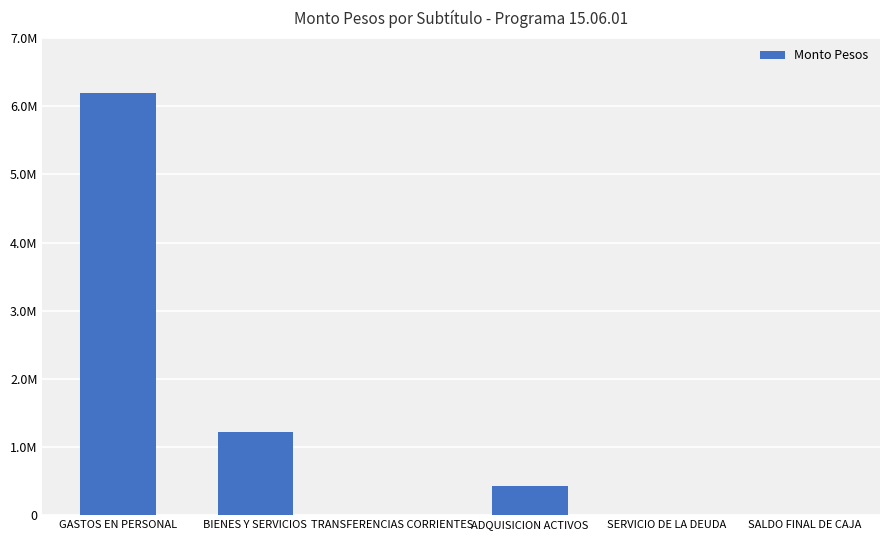

What is the difference between the maximum and minimum values?

6198853